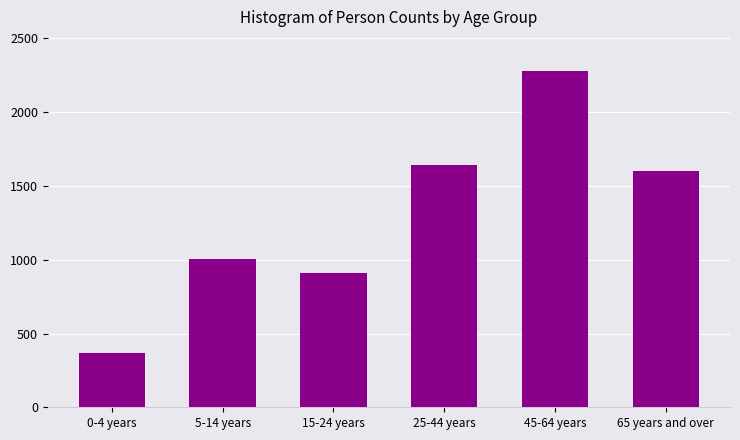

Reading left to right, extract all data points from this chart.

0-4 years=368	5-14 years=1006	15-24 years=912	25-44 years=1644	45-64 years=2282	65 years and over=1600